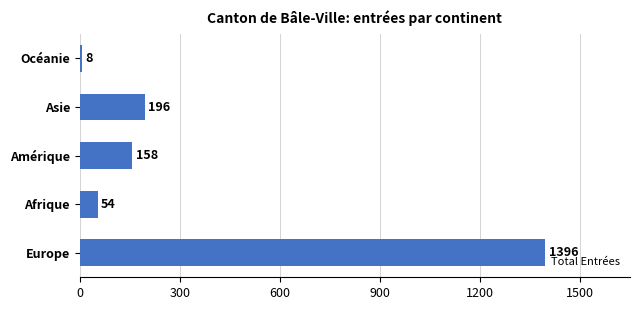

What is the average value?

362